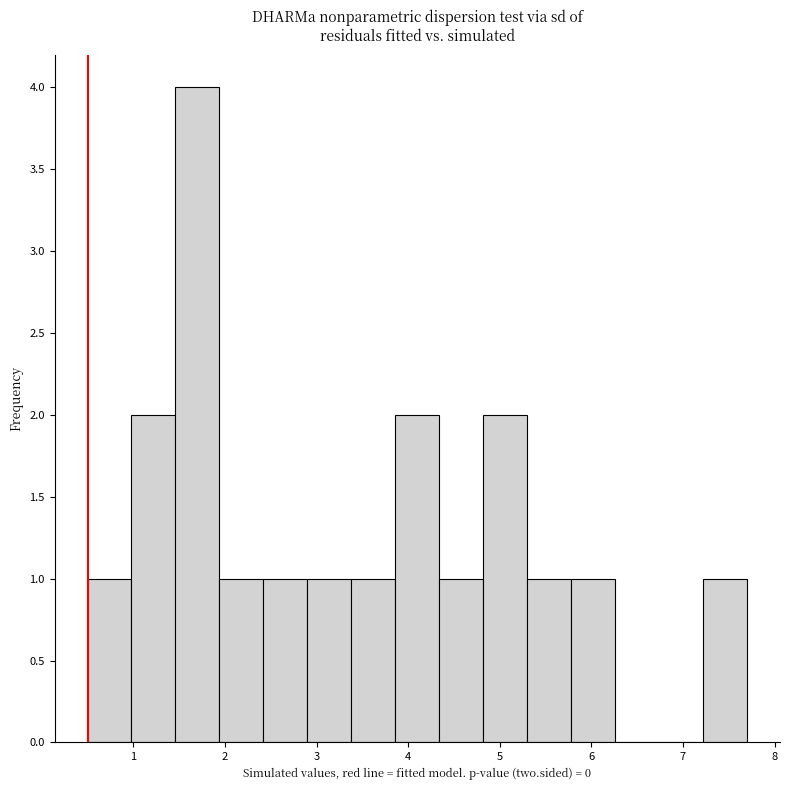

How tall is the bar that spans 0.50 to 0.98 on the x-axis? Neither the bar edges nor the heights are printed on the chart, so give them approximately, as read against the axes.

1